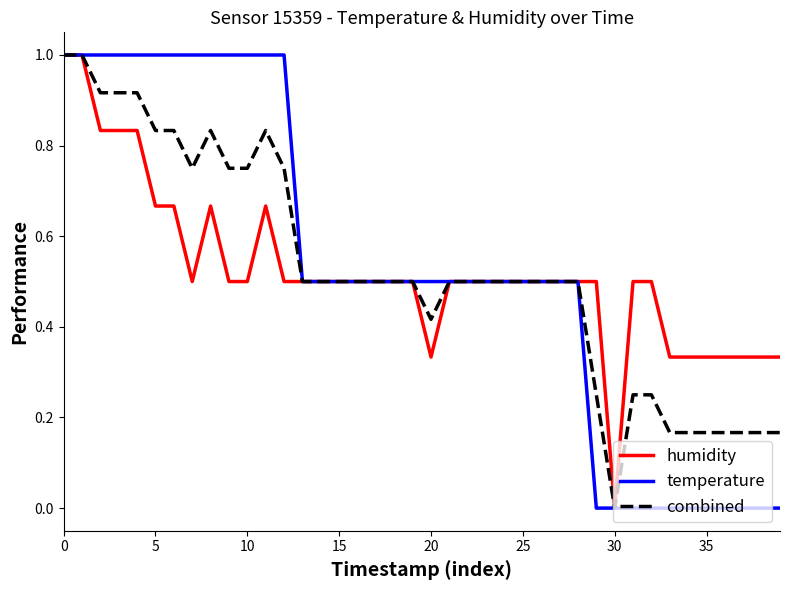

What is the highest value of the temperature series?

1.0